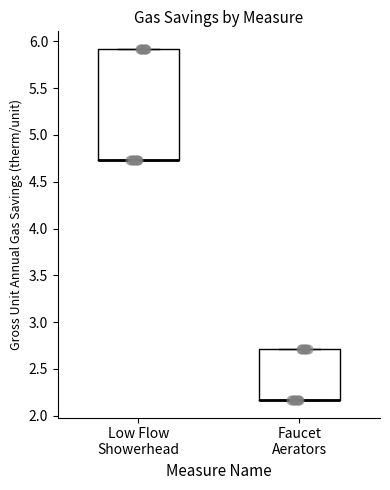

Reading left to right, transcribe this box plot: for each box, give where its median line is, the range the box spans, and where its two whiskers end, as read against the y-axis. The values are not printed on the chart, so give them approximately, as read against the axis.

Low Flow Showerhead: median 4.75 (drawn on the box's lower edge), box 4.75 to 5.90, whiskers 4.75 to 5.90
Faucet Aerators: median 2.15 (drawn on the box's lower edge), box 2.15 to 2.70, whiskers 2.15 to 2.70